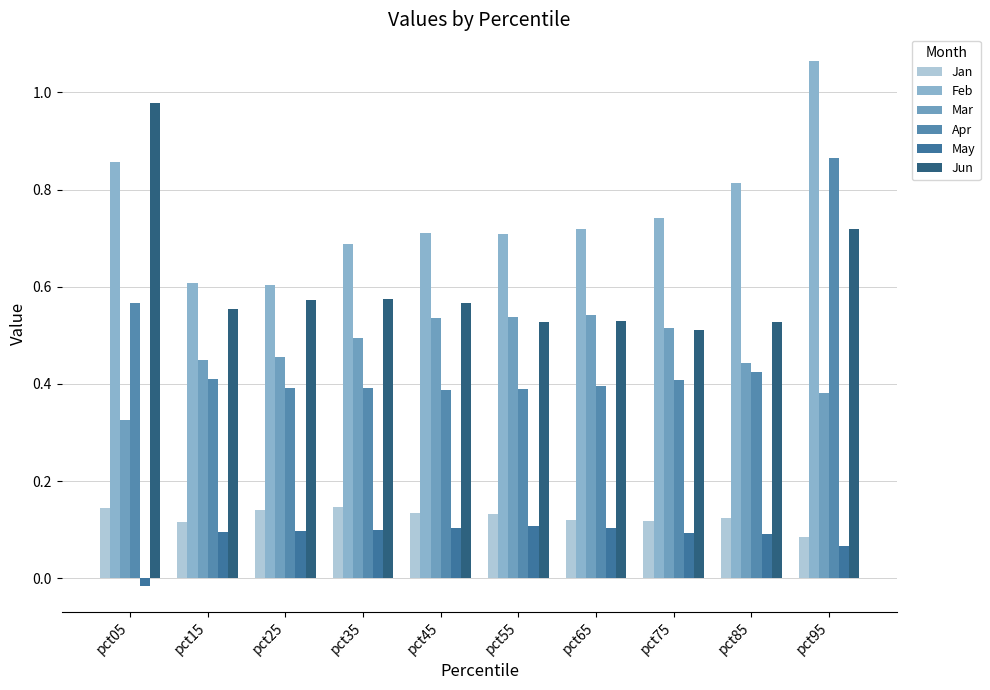

Are the bars grouped side by side (vs. stacked)?

Yes